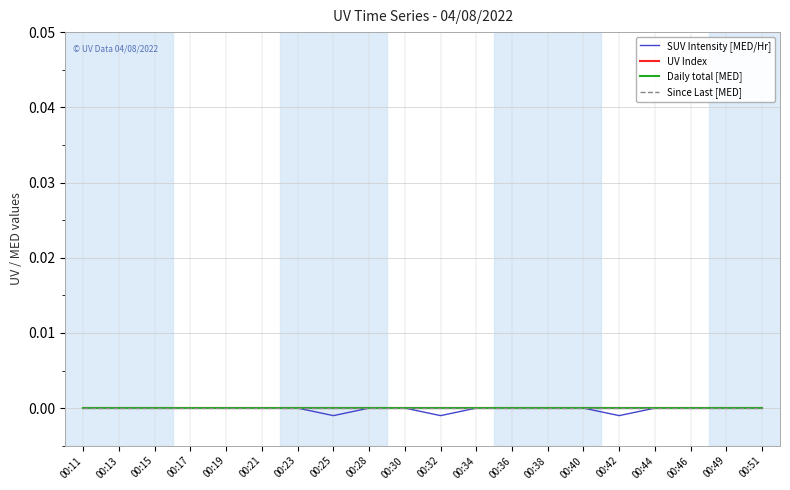

At which category is the sum across all series the highest?

00:11